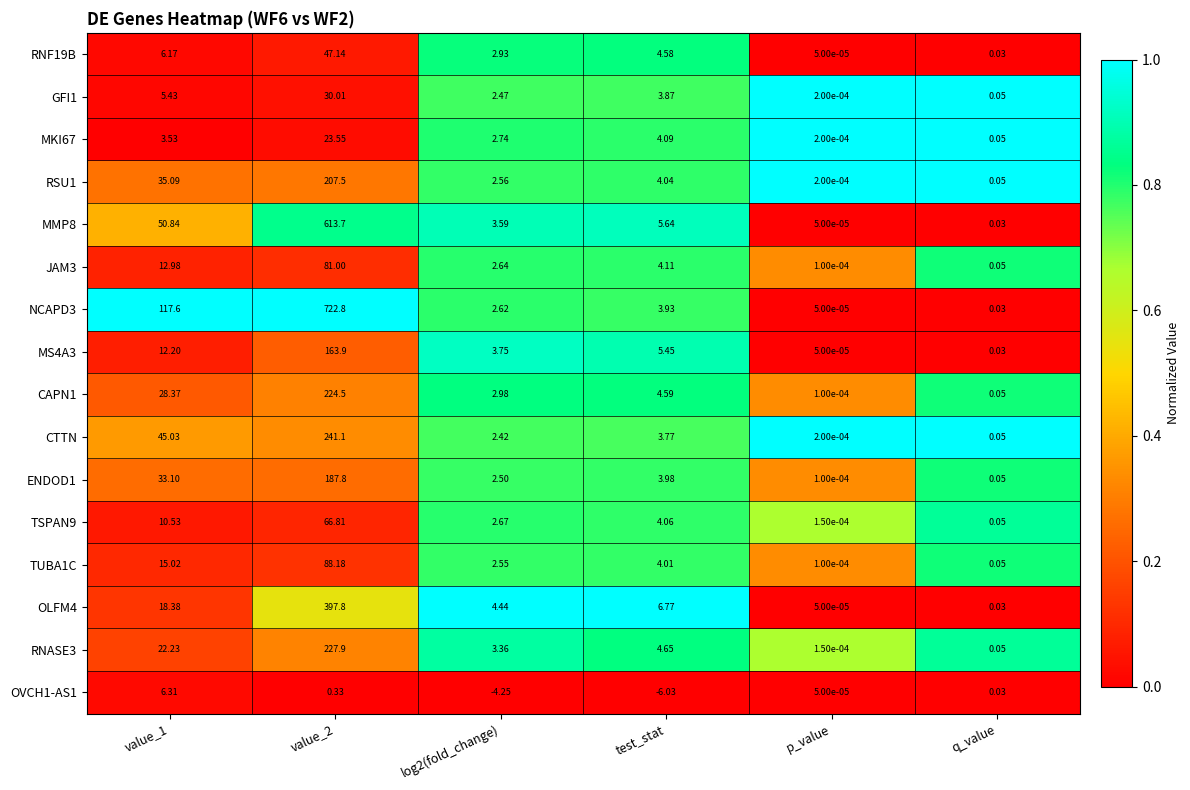

Is the value of CAPN1 at p_value greater than the value of TSPAN9 at p_value?

No